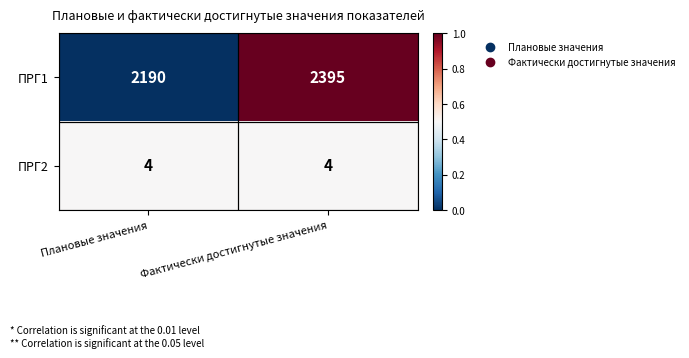

True or false: ПРГ2 has a value of 7 at Фактически достигнутые значения.

False